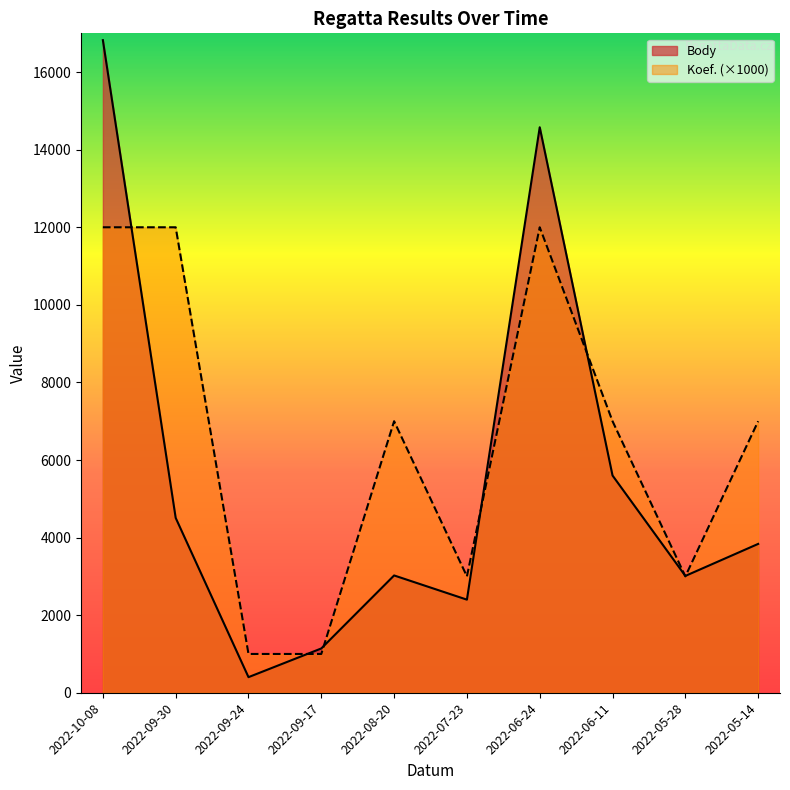

Where is the first local maximum for Body?

2022-08-20